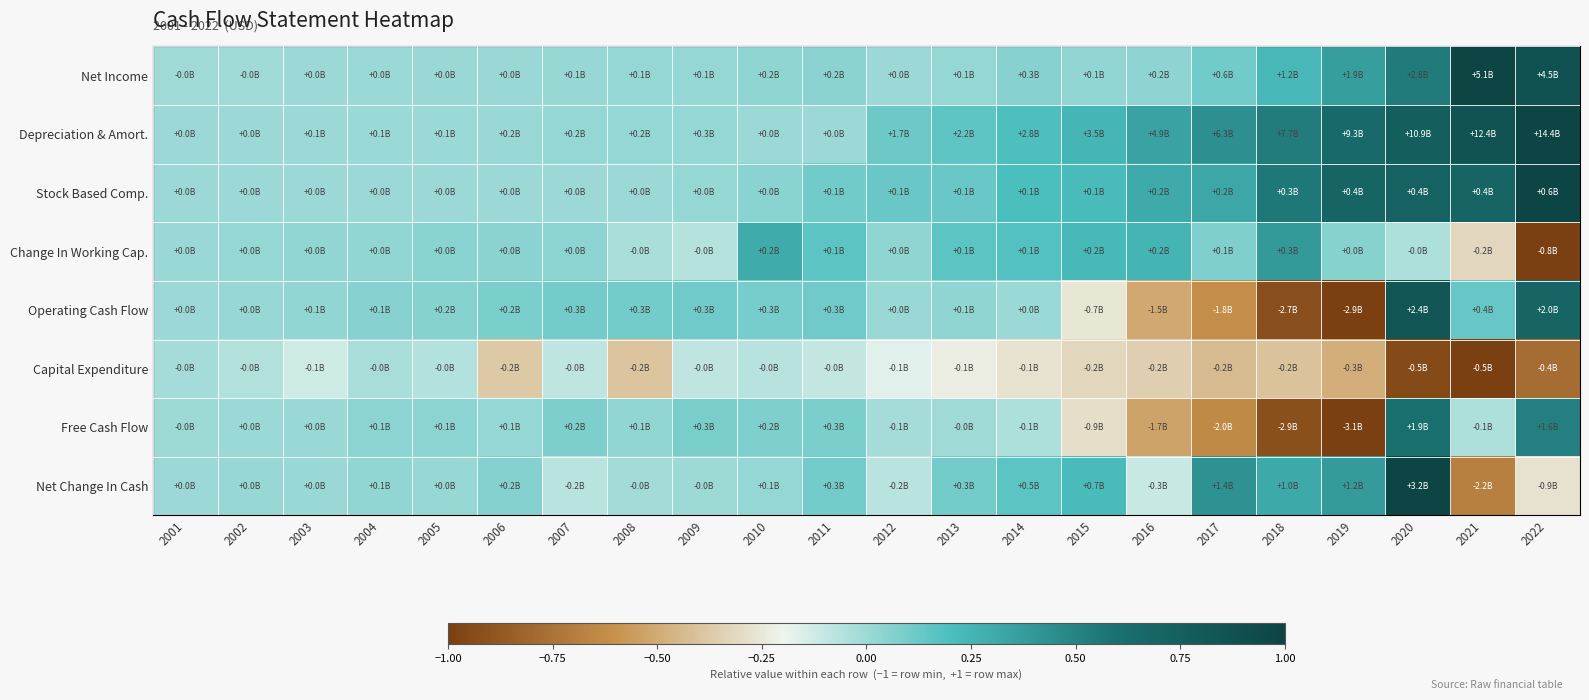

What is the maximum value shown in the chart?

1.0